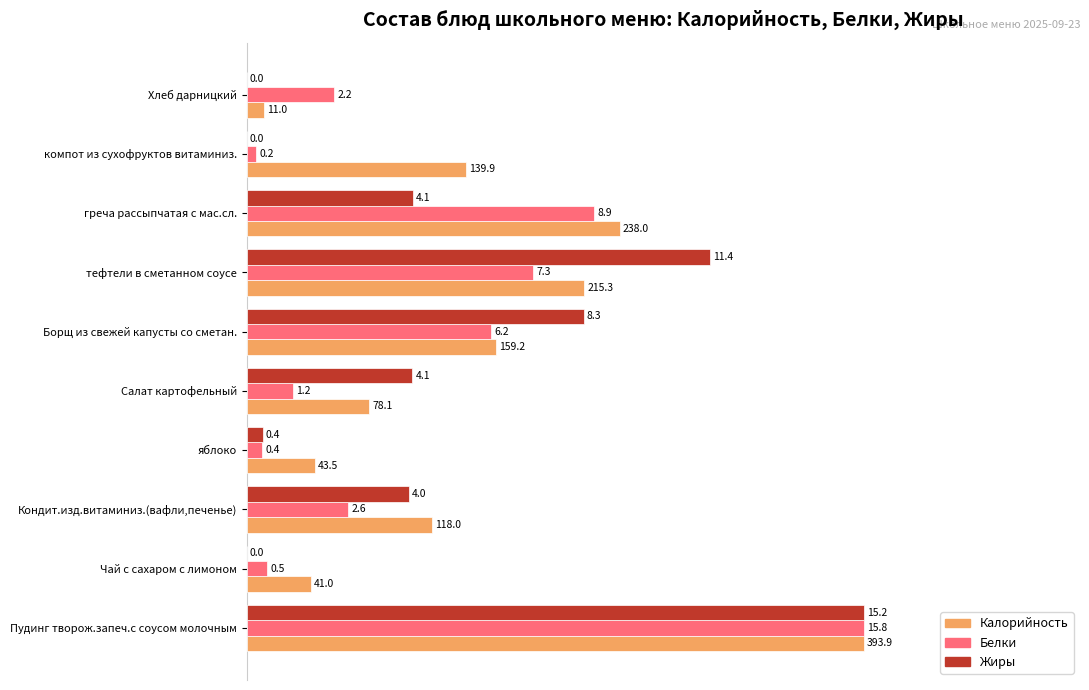

What are all the series names shown in the legend?

Калорийность, Белки, Жиры